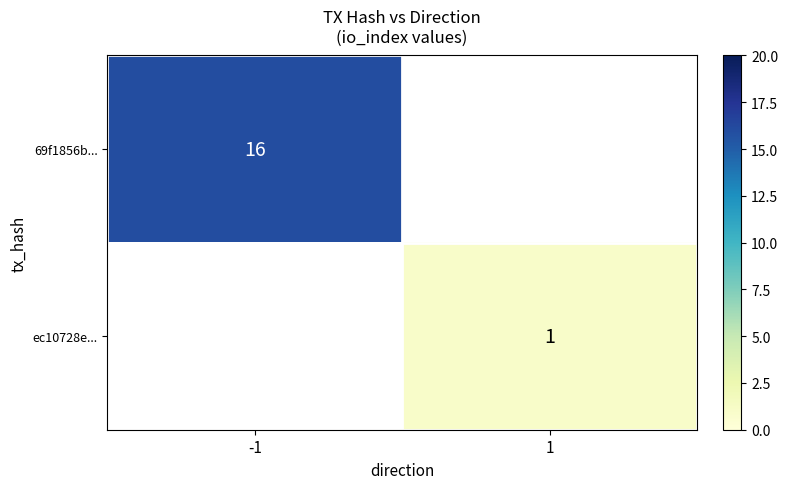

The value of 69f1856b... at -1 is 16. True or false?

True